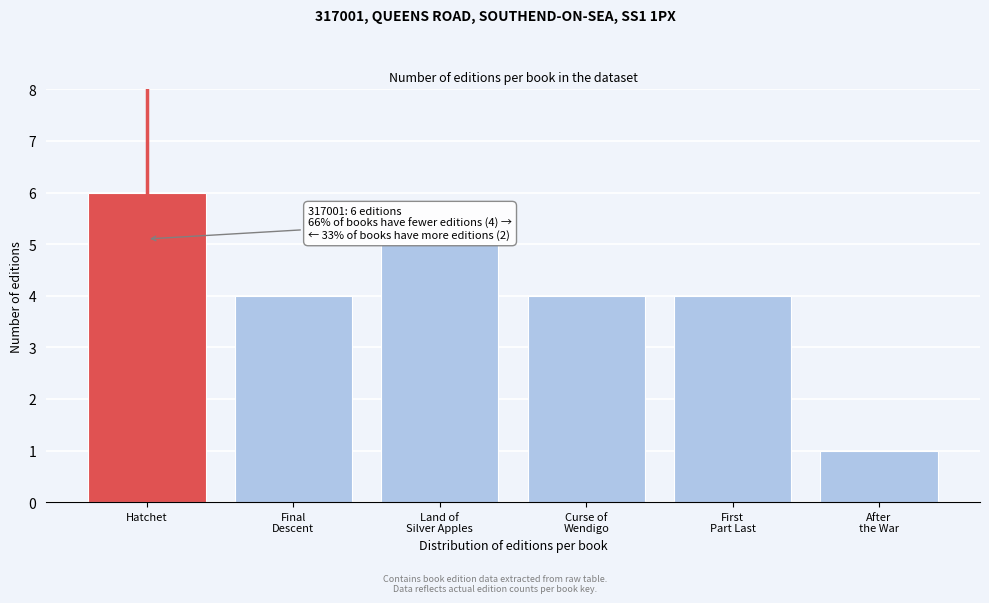

Reading left to right, what are all the values shown in this chart?

6	4	5	4	4	1